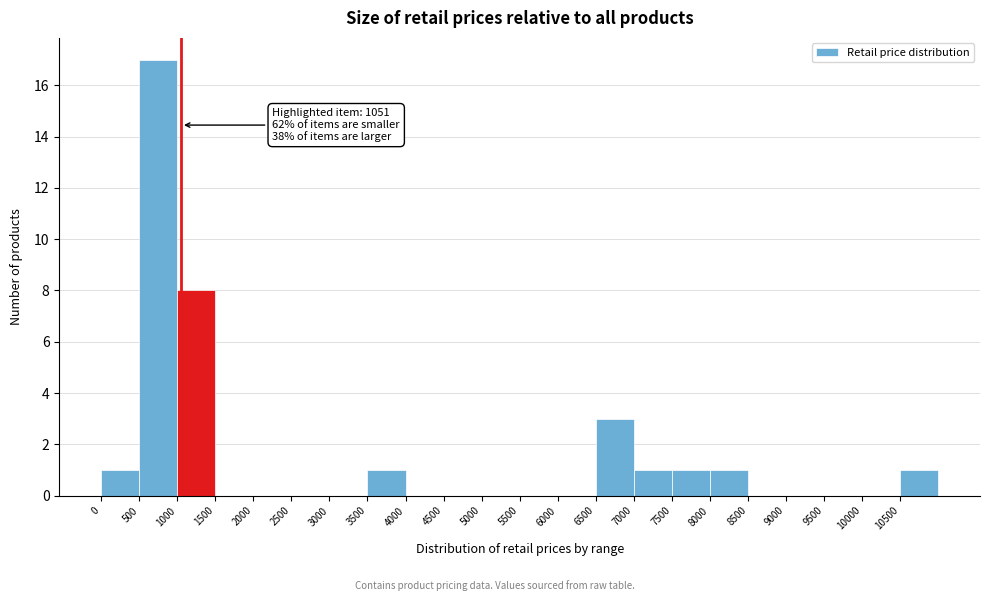

Over which range of the x-axis is the bar tallest?

500 to 1000